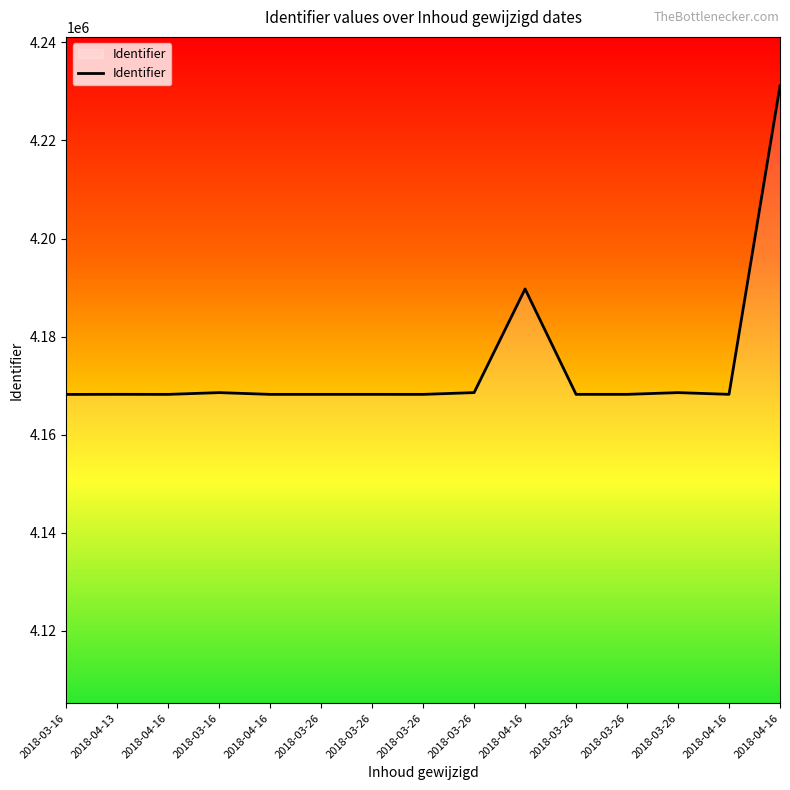

Rank the categories by value from highest to lowest.

2018-04-16, 2018-04-16, 2018-03-26, 2018-03-16, 2018-03-26, 2018-04-13, 2018-04-16, 2018-03-26, 2018-03-26, 2018-03-26, 2018-03-26, 2018-04-16, 2018-03-26, 2018-04-16, 2018-03-16